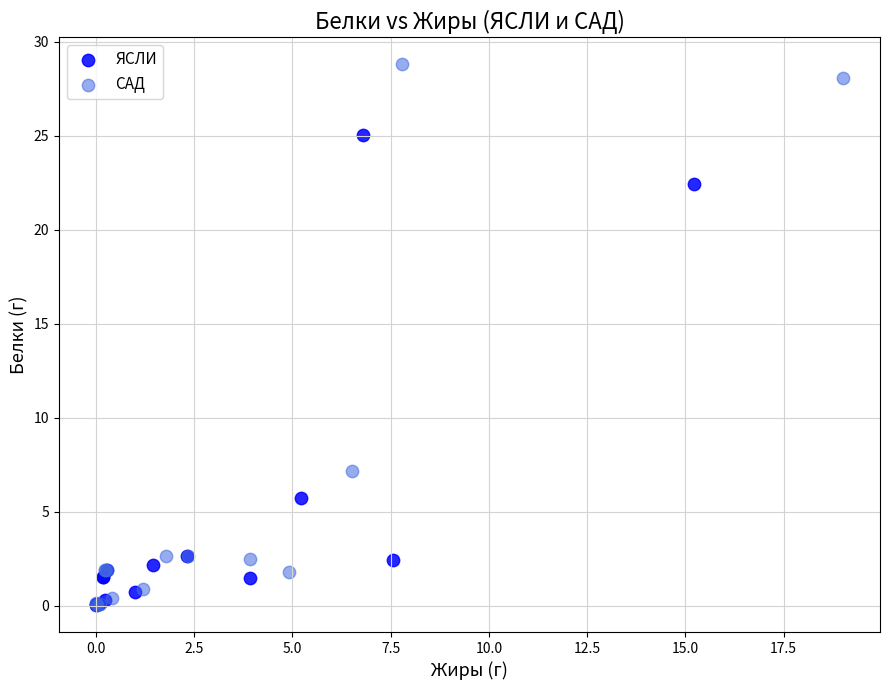

Which series reaches the maximum Y coordinate?

САД